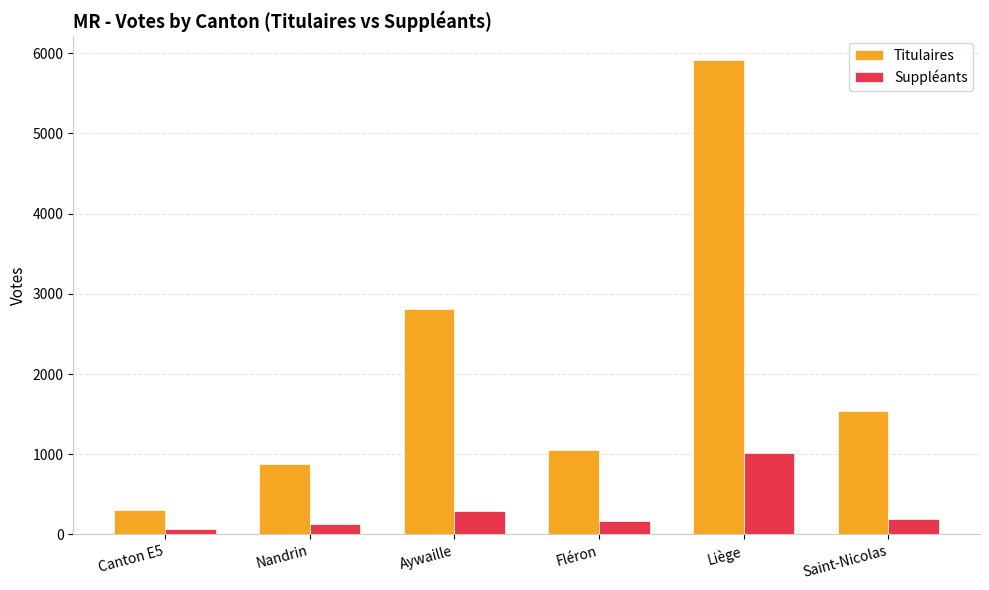

What is the difference between the maximum and minimum values in the Suppléants series?

941